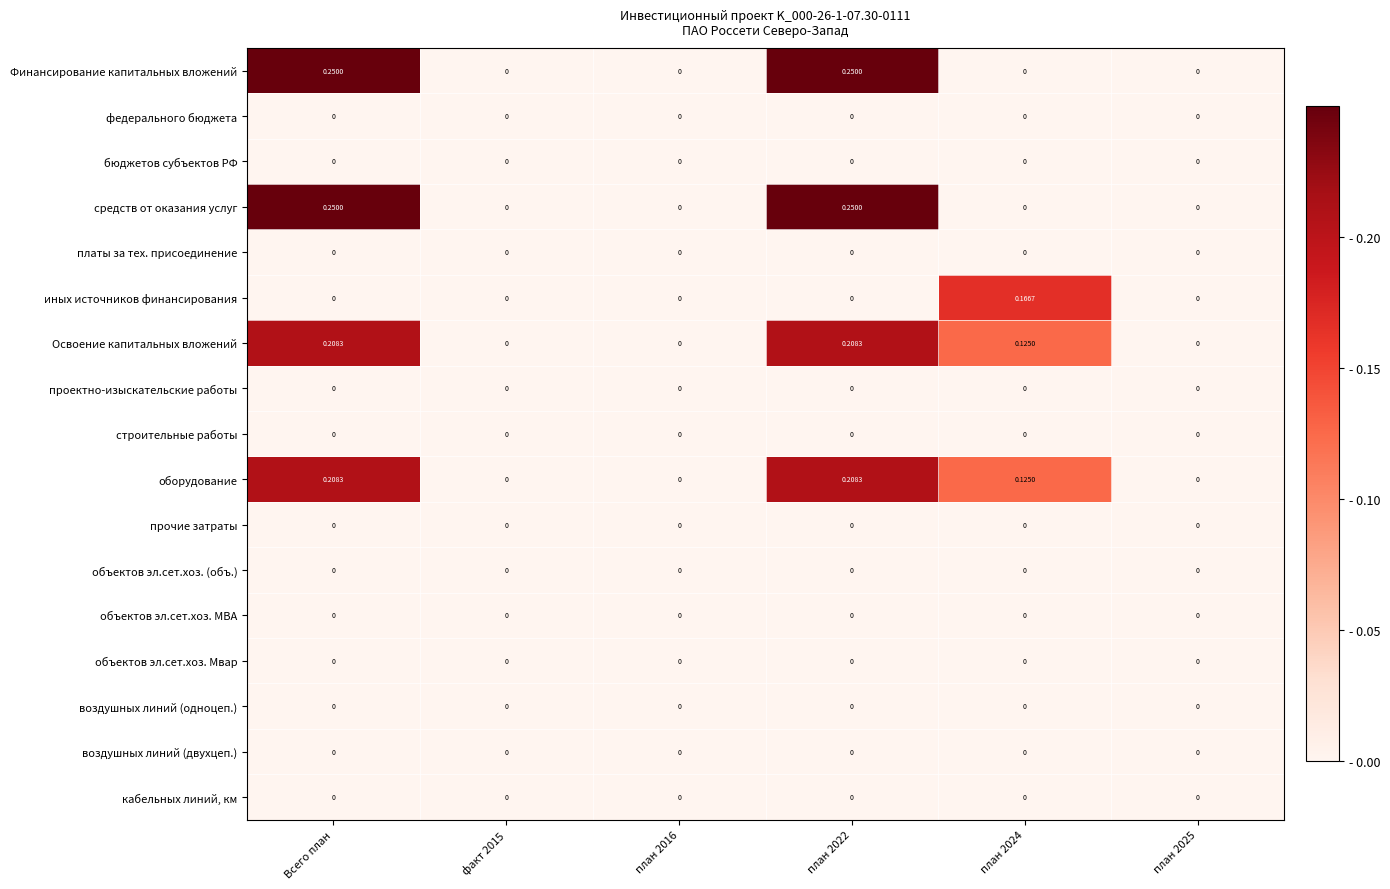

Which category has the lowest value across all series?

факт 2015